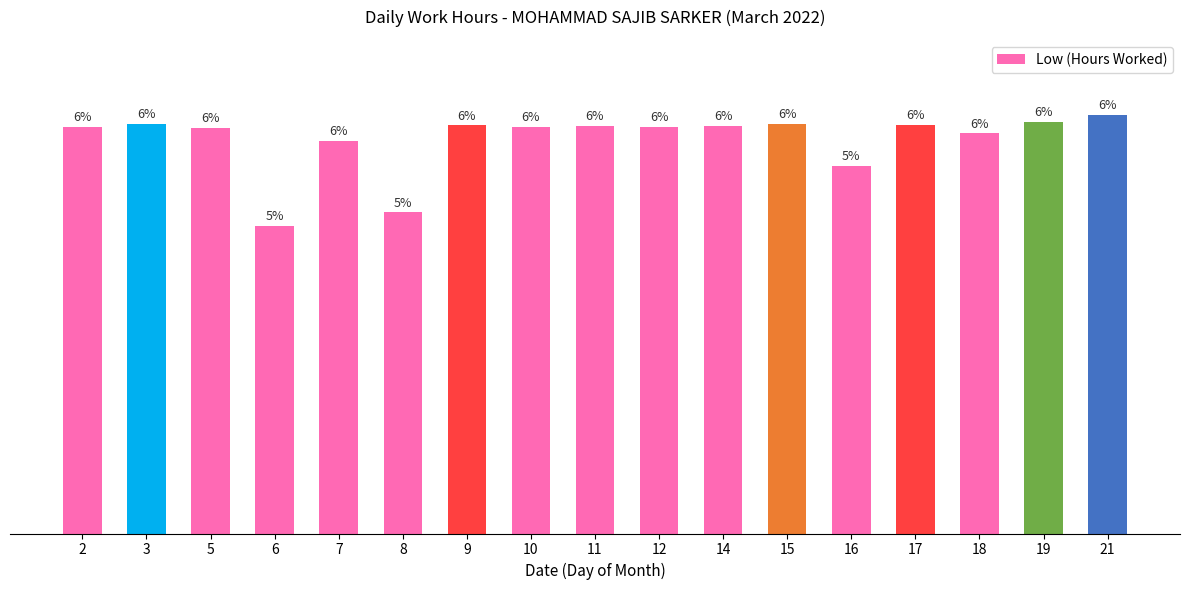

Are the bars horizontal?

No